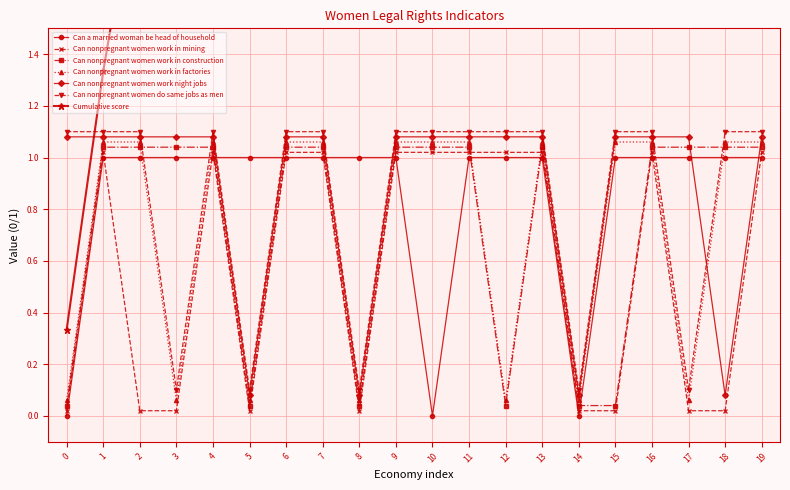

What is the value of the Can nonpregnant women work in mining point at the 5th from the left?

1.0